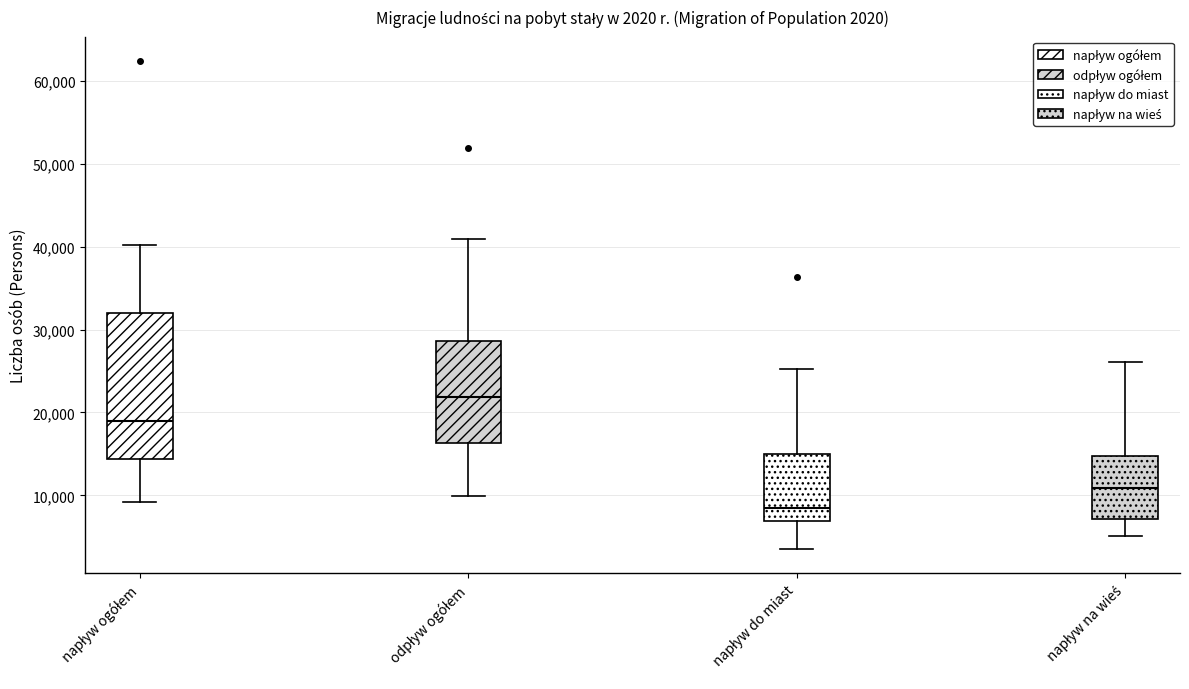

Which box's median line is the lowest?

napływ do miast